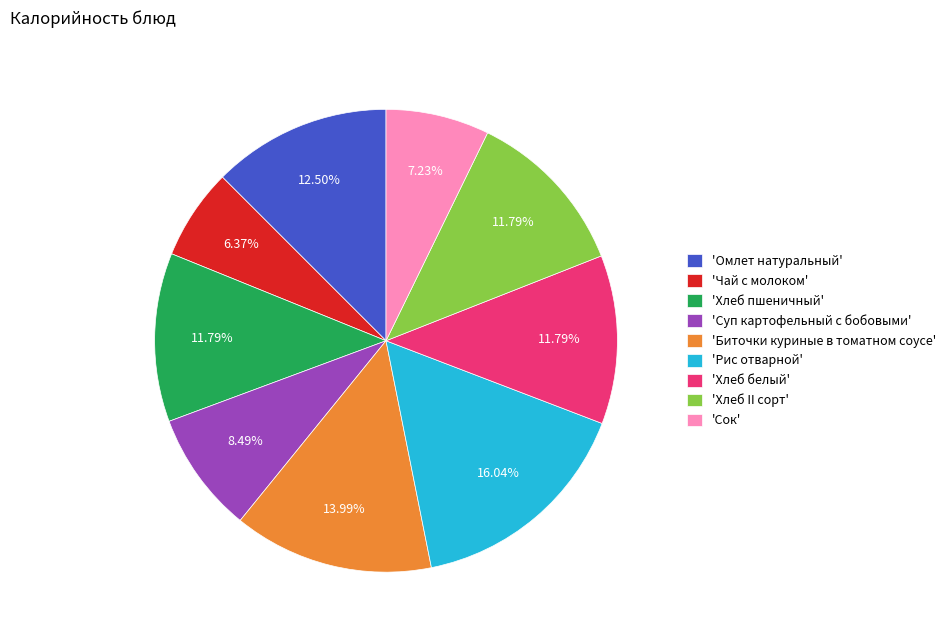

To the nearest percent, what is the average slice percentage?

11%